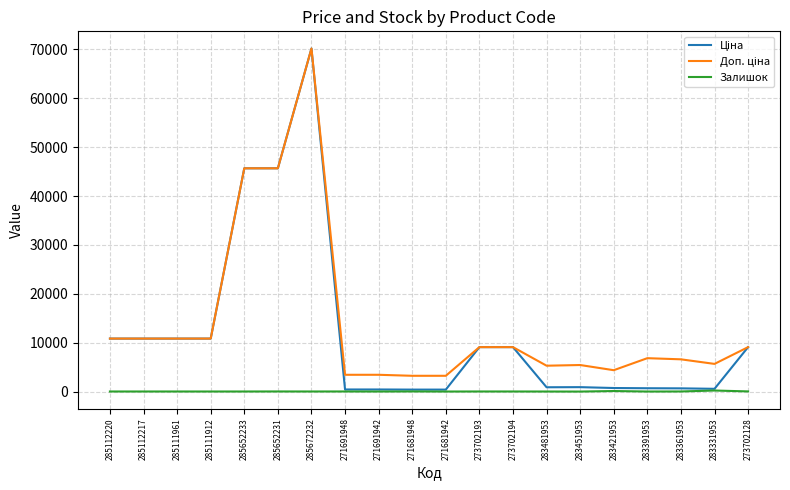

How many values in the Залишок series are below 17?

7